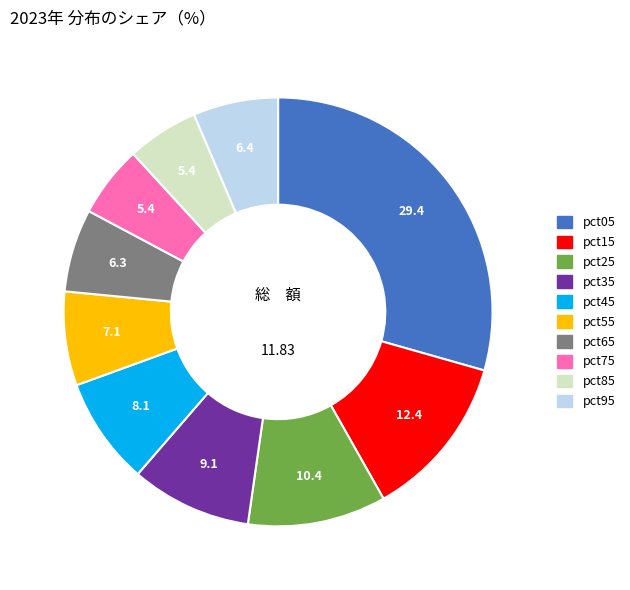

How many slices are in this pie chart?

10